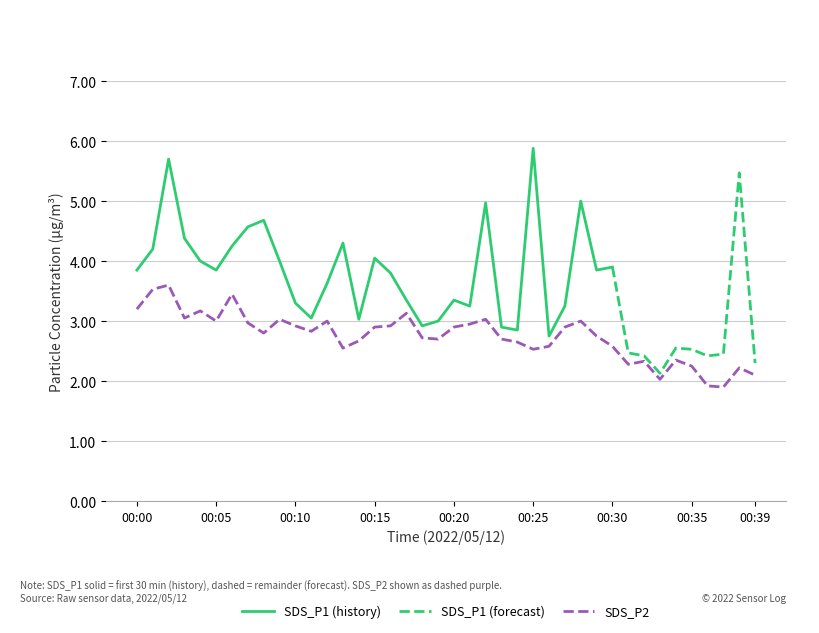

What is the highest value of the SDS_P2 series?

3.6